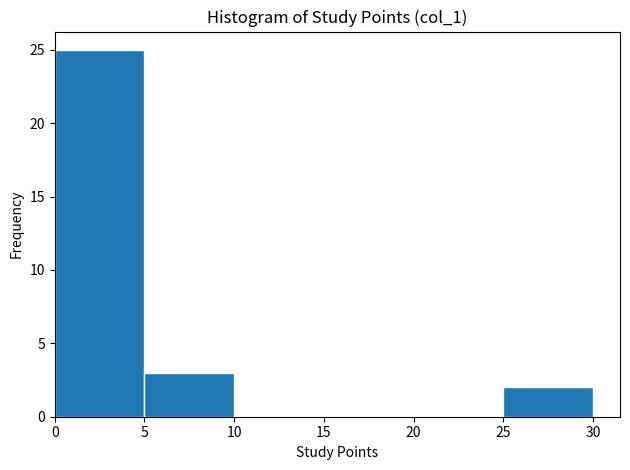

Reading left to right, transcribe this chart: for each bar, give the range it covers on the x-axis and its height. The values are not printed on the chart, so give them approximately, as read against the axis.

0 to 5: 25
5 to 10: 3
10 to 15: 0
15 to 20: 0
20 to 25: 0
25 to 30: 2